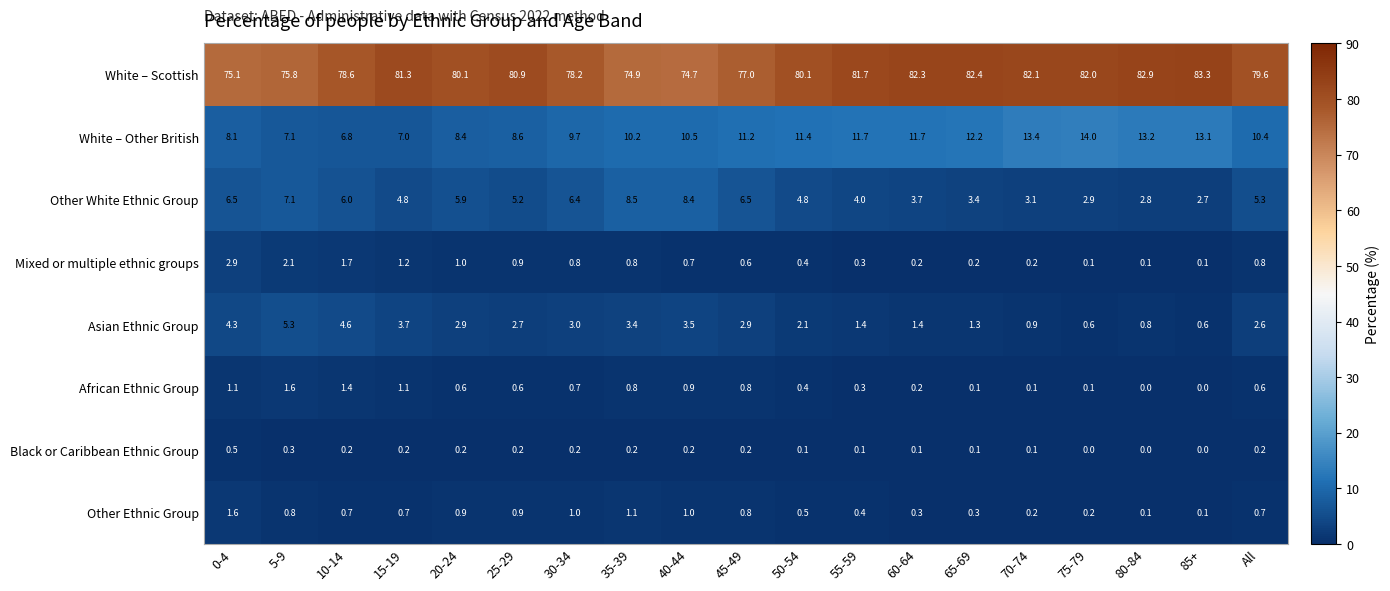

The White – Scottish series shows 75.1 at 0-4. True or false?

True